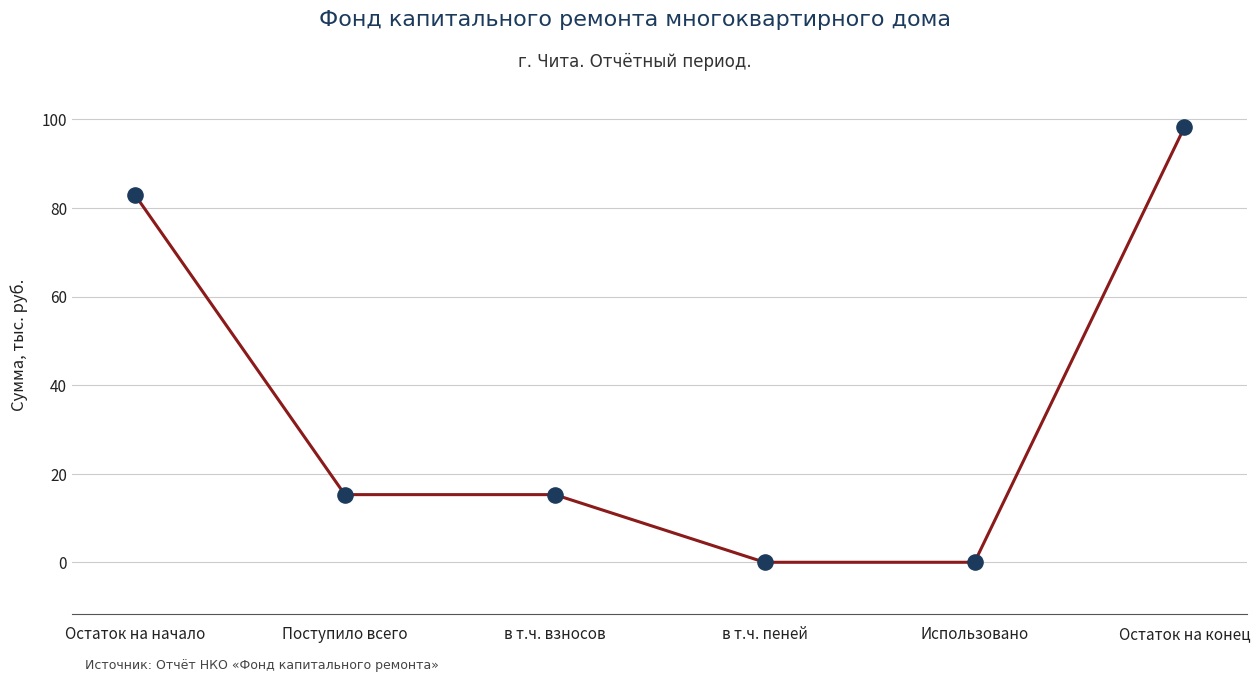

What is the change in value from Остаток на начало to Поступило всего?

-67.7